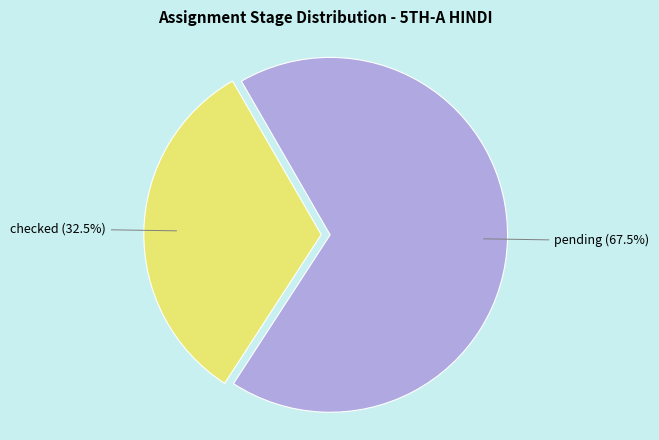

Is there any slice that represents more than half of the pie?

Yes